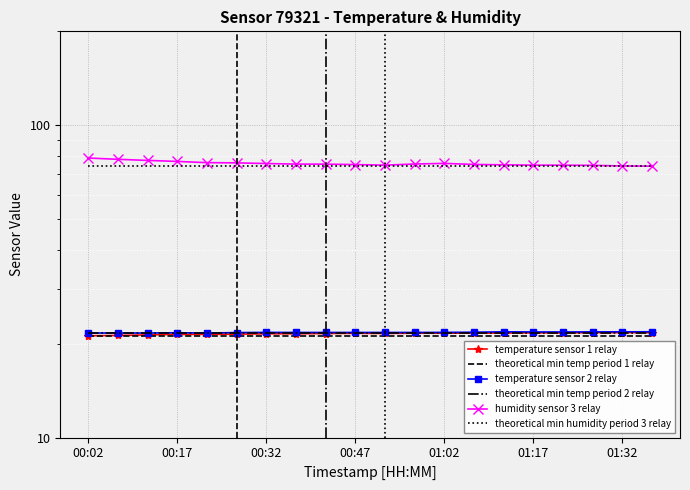

List the series in order of their peak value, lowest first.

theoretical min temp period 1 relay, theoretical min temp period 2 relay, temperature sensor 1 relay, temperature sensor 2 relay, theoretical min humidity period 3 relay, humidity sensor 3 relay